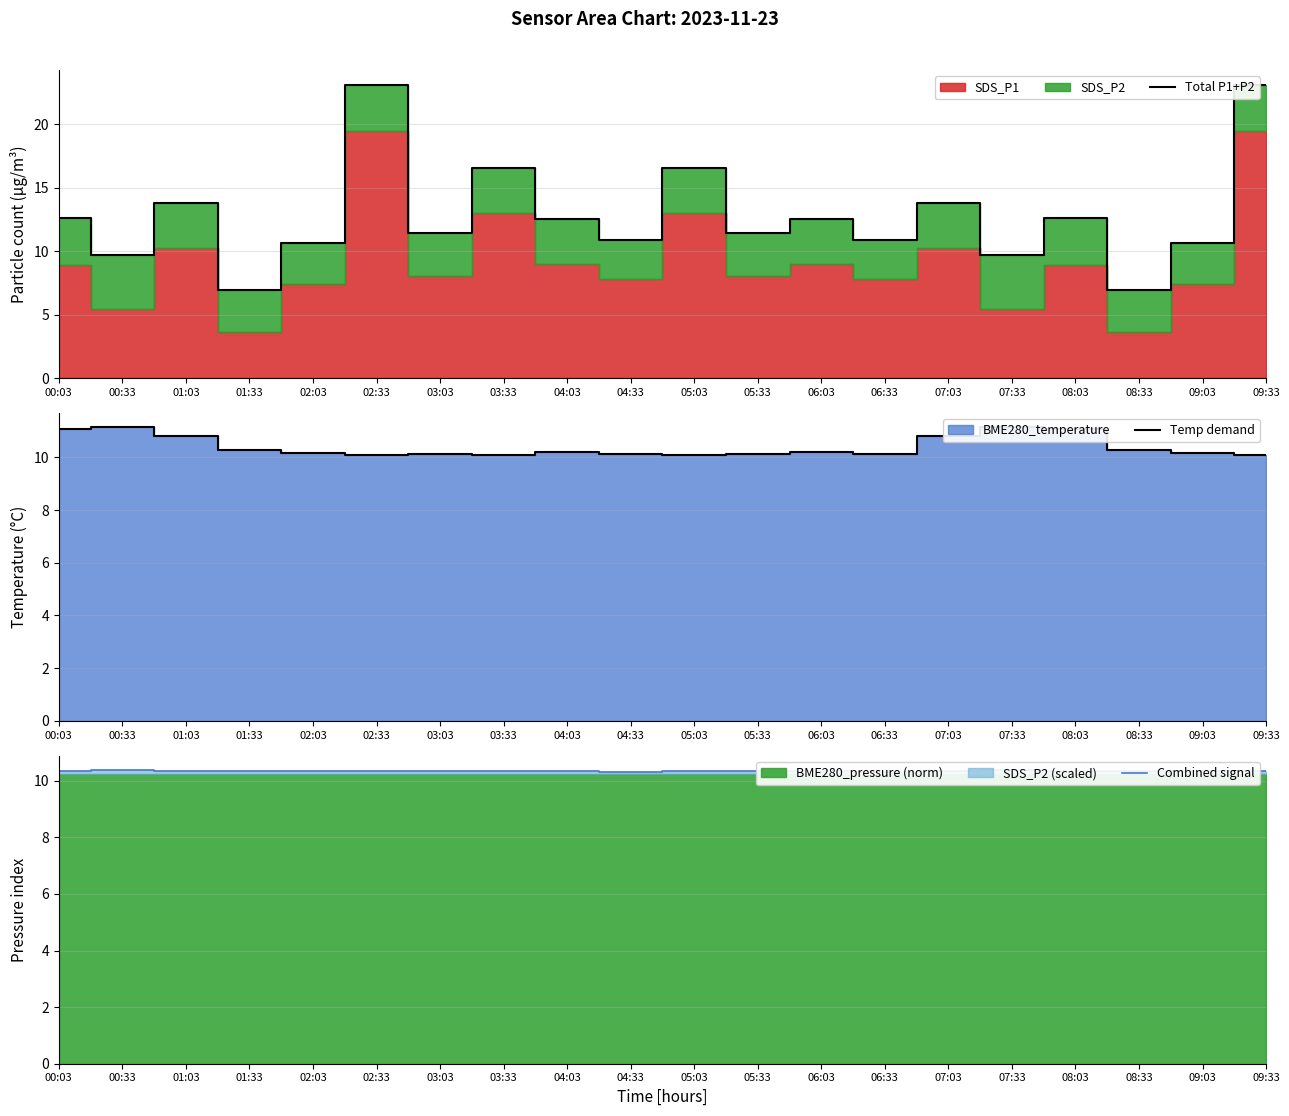

The value of Temp demand at 04:03 is 10.2. True or false?

True